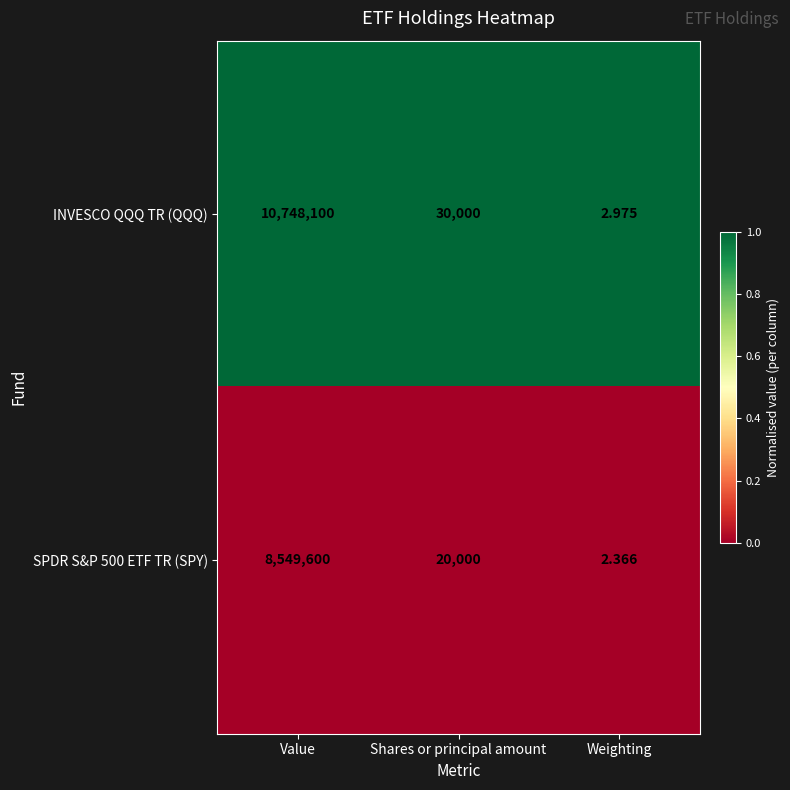

Which category has the highest value across all series?

Value